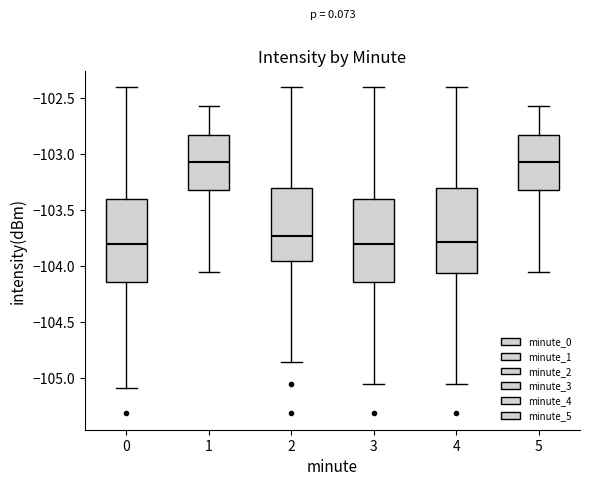

Reading left to right, read every box against the y-axis: the position of its median line, the range the box covers, and the ends of its whiskers. The values are not printed on the chart, so give them approximately, as read against the axis.

0: median -103.80, box -104.15 to -103.40, whiskers -105.10 to -102.40
1: median -103.05, box -103.30 to -102.85, whiskers -104.05 to -102.60
2: median -103.75, box -103.95 to -103.30, whiskers -104.85 to -102.40
3: median -103.80, box -104.15 to -103.40, whiskers -105.05 to -102.40
4: median -103.80, box -104.05 to -103.30, whiskers -105.05 to -102.40
5: median -103.05, box -103.30 to -102.85, whiskers -104.05 to -102.60